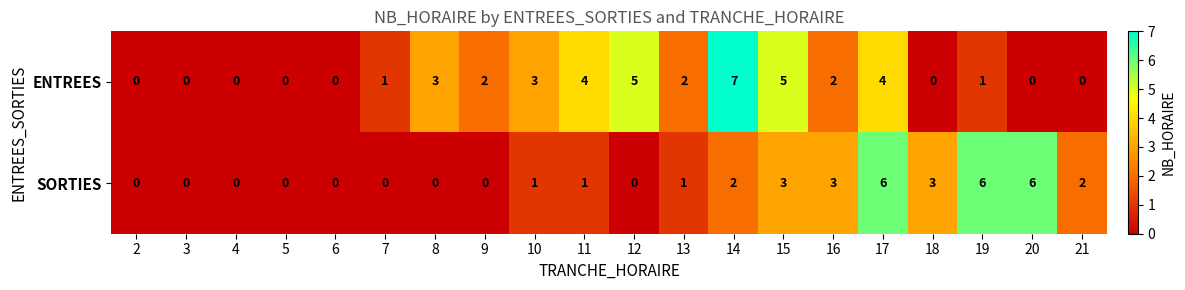

How many values in ENTREES are above zero?

12